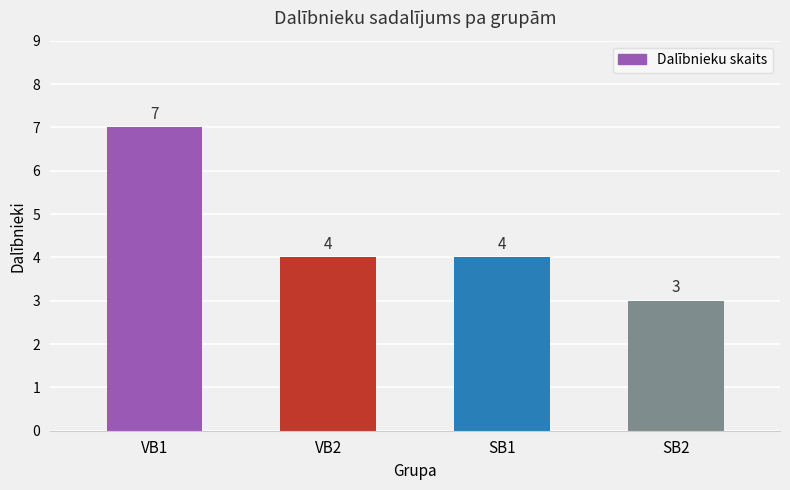

What is the ratio of the value at SB1 to the value at SB2?

1.3